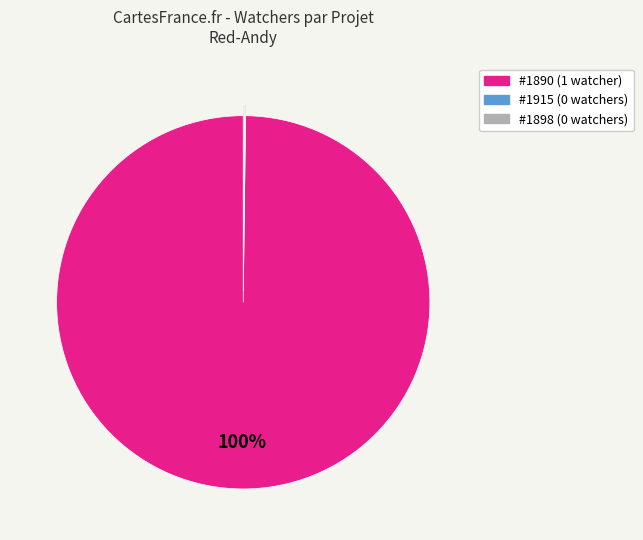

Which slice represents more than half of the pie?

#1890